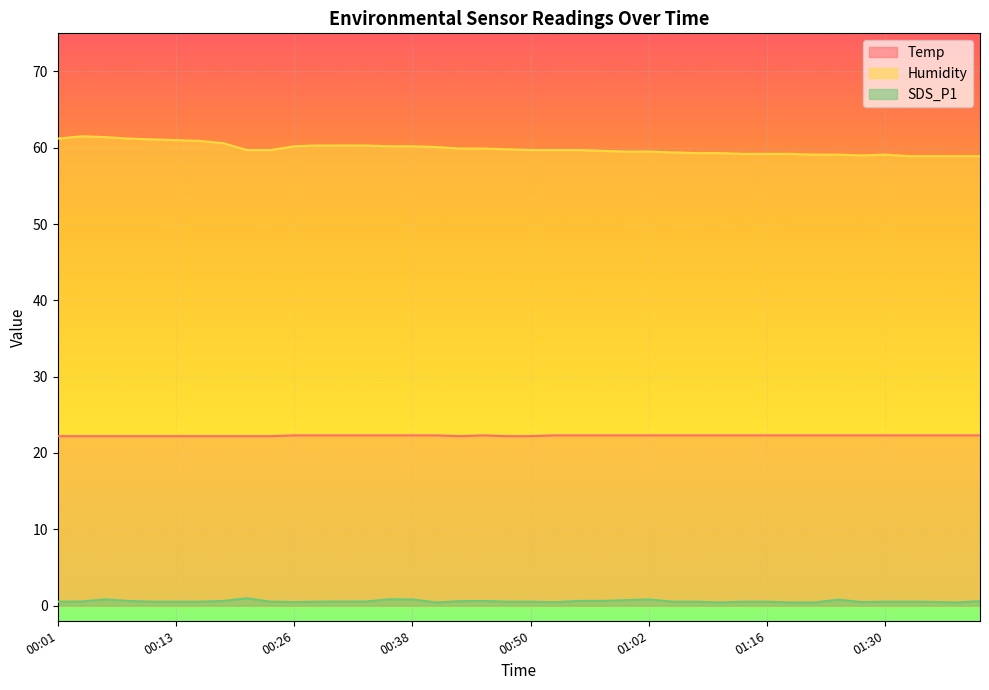

Where is Temp nearest to the value 22?

00:01